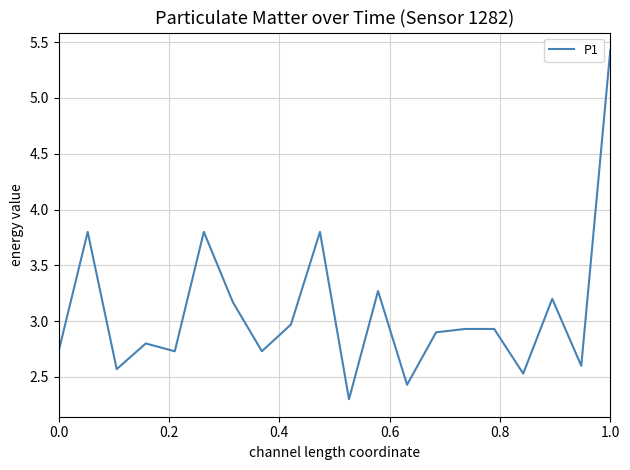

What is the difference between the maximum and minimum values?

3.1